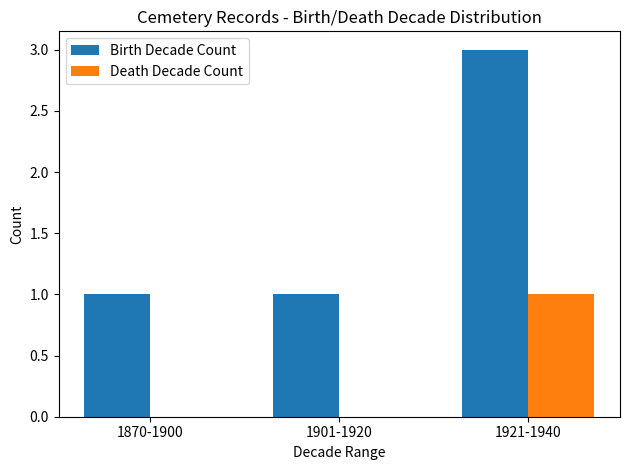

True or false: Death Decade Count has a value of 1 at 1901-1920.

False